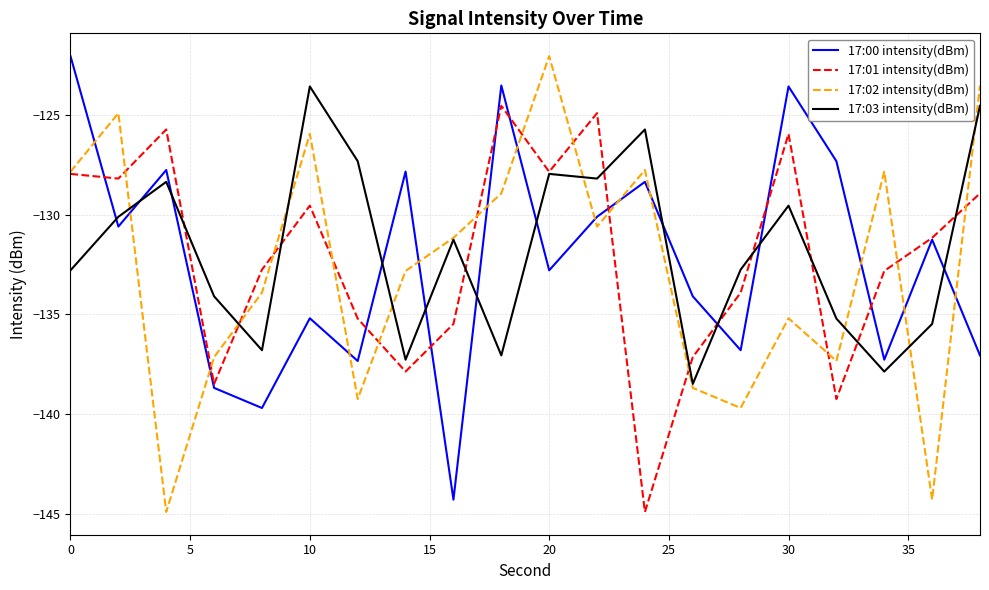

True or false: 17:00 intensity(dBm) and 17:03 intensity(dBm) intersect in this chart.

True